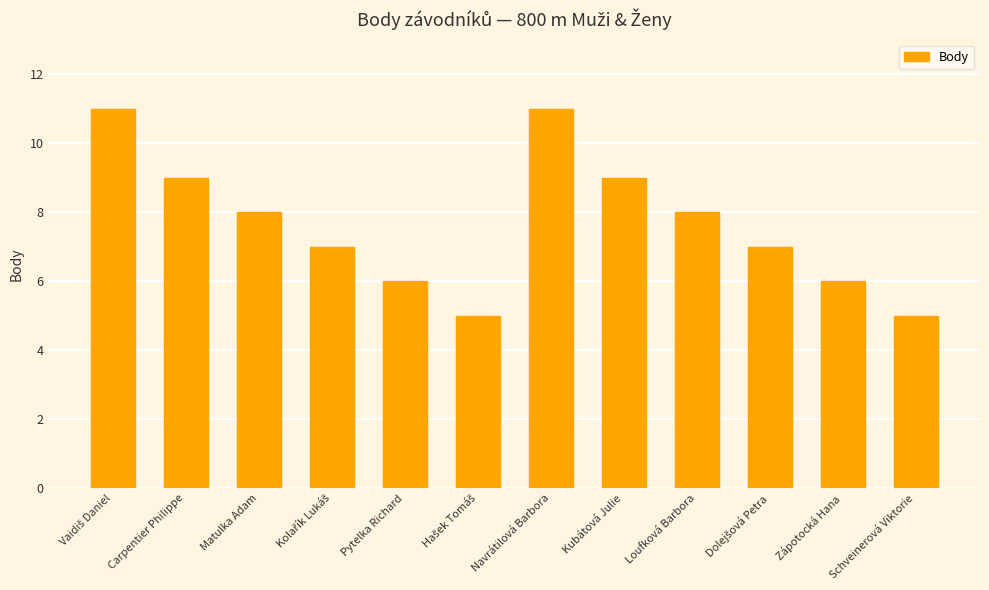

What is the ratio of the value at Carpentier Philippe to the value at Schveinerová Viktorie?

1.8